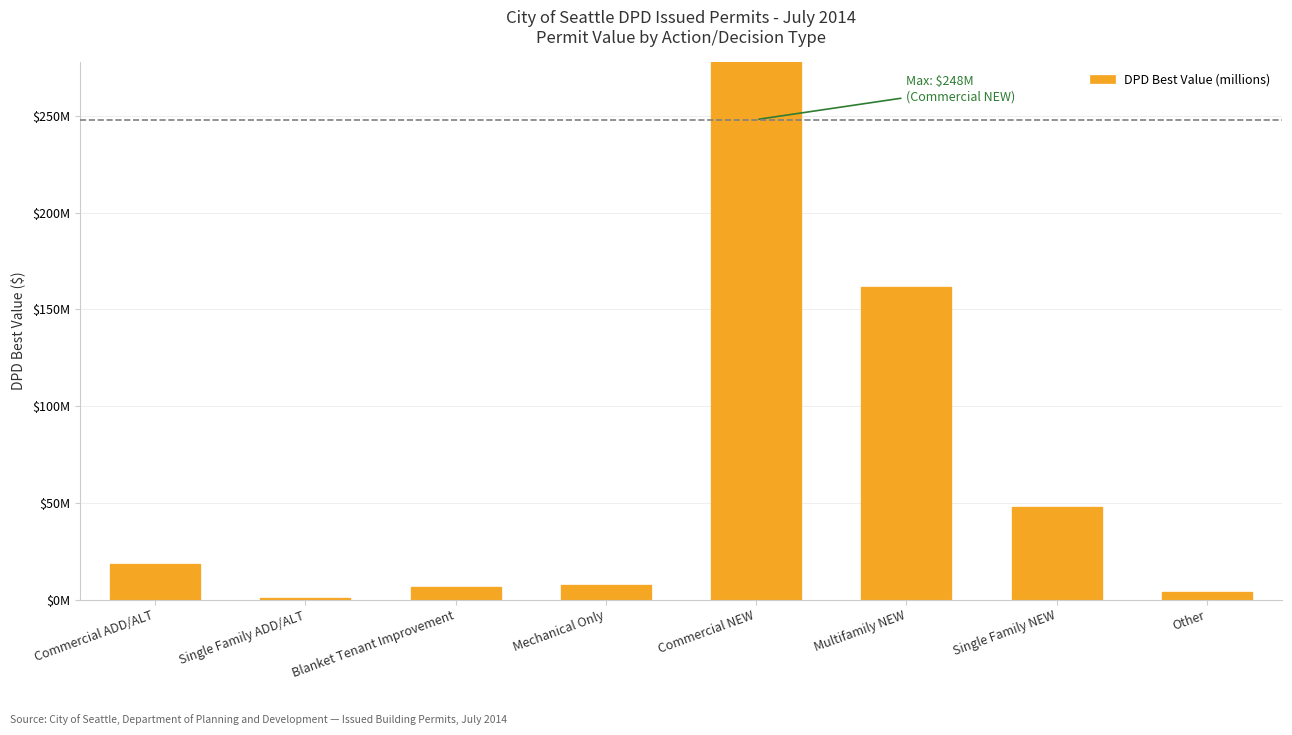

What is the average value?

71976918.3